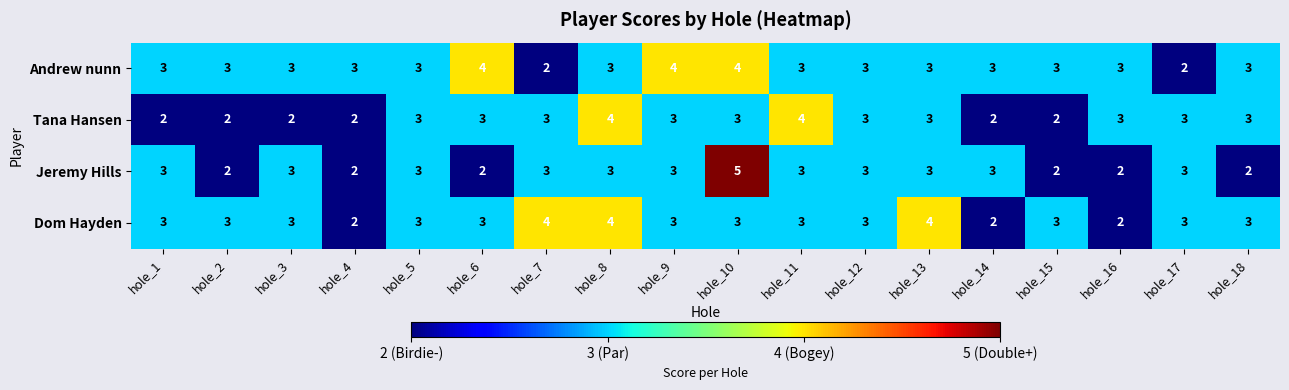

What is the approximate value of Dom Hayden at hole_8?

4